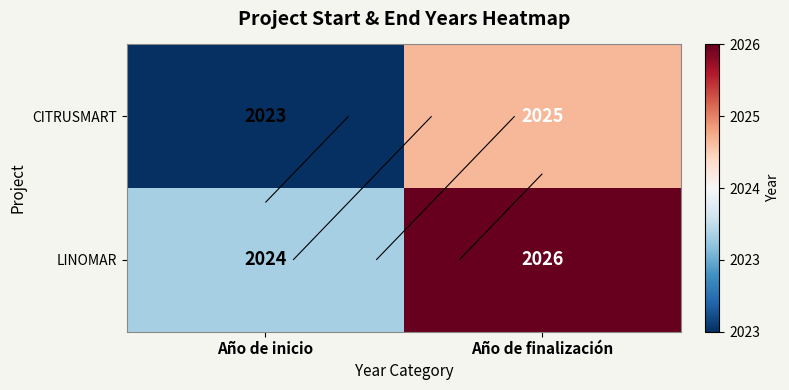

What is the sum of the LINOMAR values at Año de finalización and Año de inicio?

4050